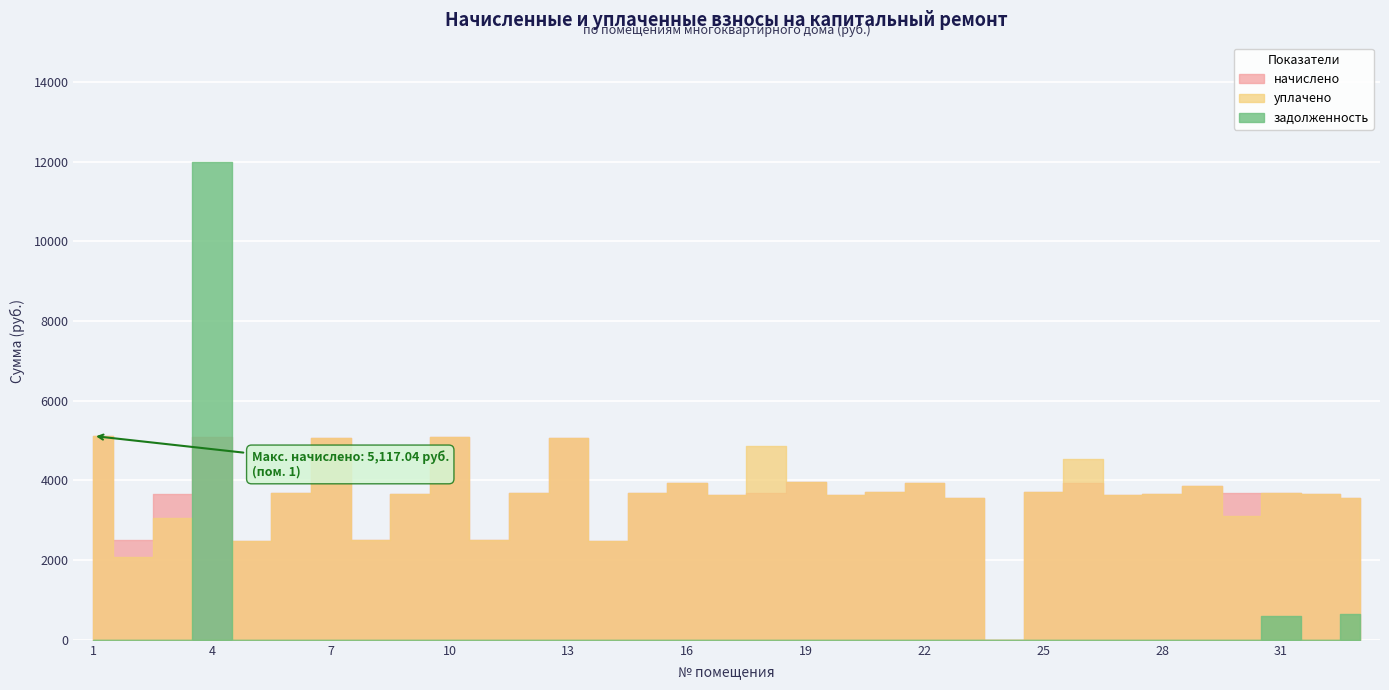

Reading right to left, what are all the values shown in this chart?

начислено: 3560.4	3659.8	3684.6	3684.6	3858.5	3659.8	3634.9	3941.3	3701.2	0.0	3560.4	3941.3	3701.2	3643.2	3949.6	3676.3	3643.2	3933.0	3692.9	2492.3	5067.4	3692.9	2500.6	5092.2	3651.5	2508.8	5075.6	3692.9	2484.0	5092.2	3659.8	2508.8	5117.0
уплачено: 3560.4	3659.8	3684.6	3115.0	3858.5	3659.8	3634.9	4550.6	3701.2	0.0	3560.4	3941.3	3701.2	3643.2	3949.6	4857.6	3643.2	3933.0	3692.9	2492.3	5067.4	3692.9	2500.6	5092.2	3651.5	2508.8	5075.6	3692.9	2484.0	0.0	3049.8	2090.7	5117.0
задолженность: 648.6	0.0	610.0	0.0	0.0	0.0	0.0	0.0	0.0	0.0	0.0	0.0	0.0	0.0	0.0	0.0	0.0	0.0	0.0	0.0	0.0	0.0	0.0	0.0	0.0	0.0	0.0	0.0	0.0	11992.5	0.0	0.0	0.0